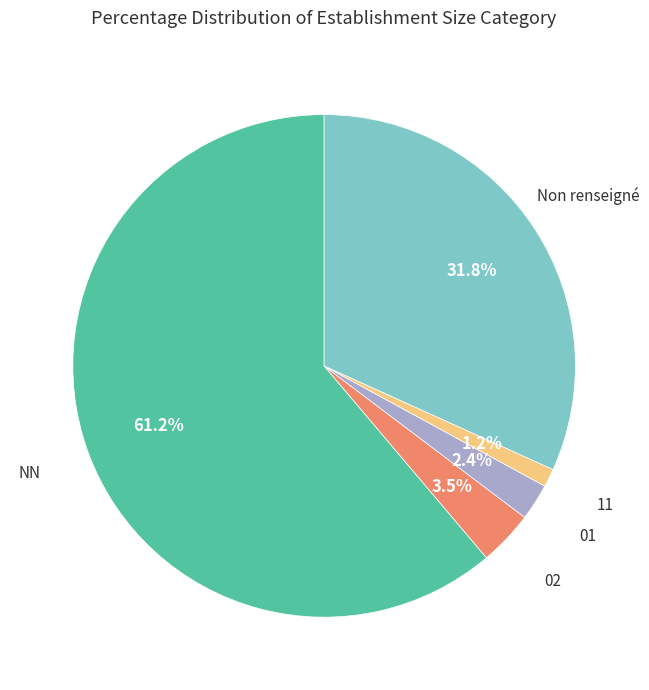

Is there a majority slice in this chart?

Yes